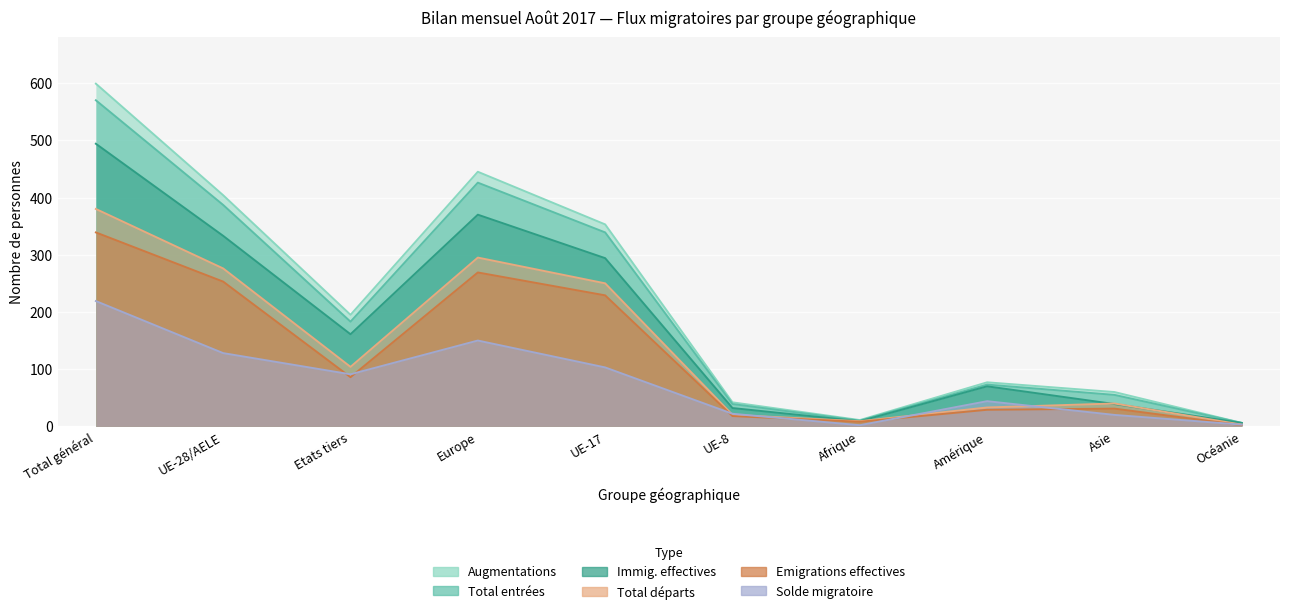

How many lines are shown in the chart?

6